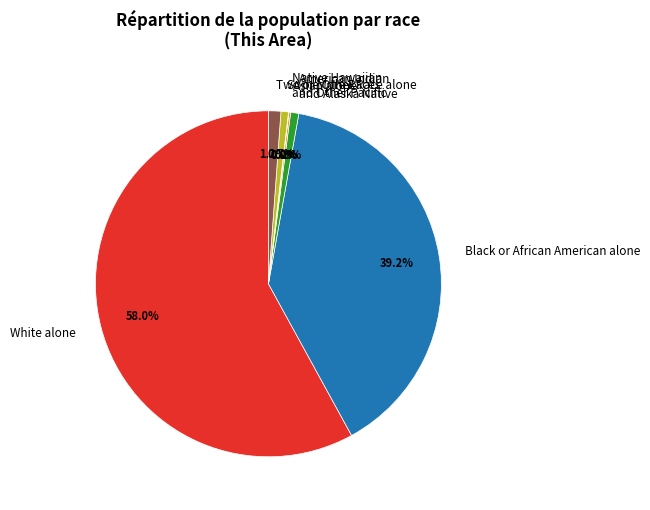

Is there a majority slice in this chart?

Yes